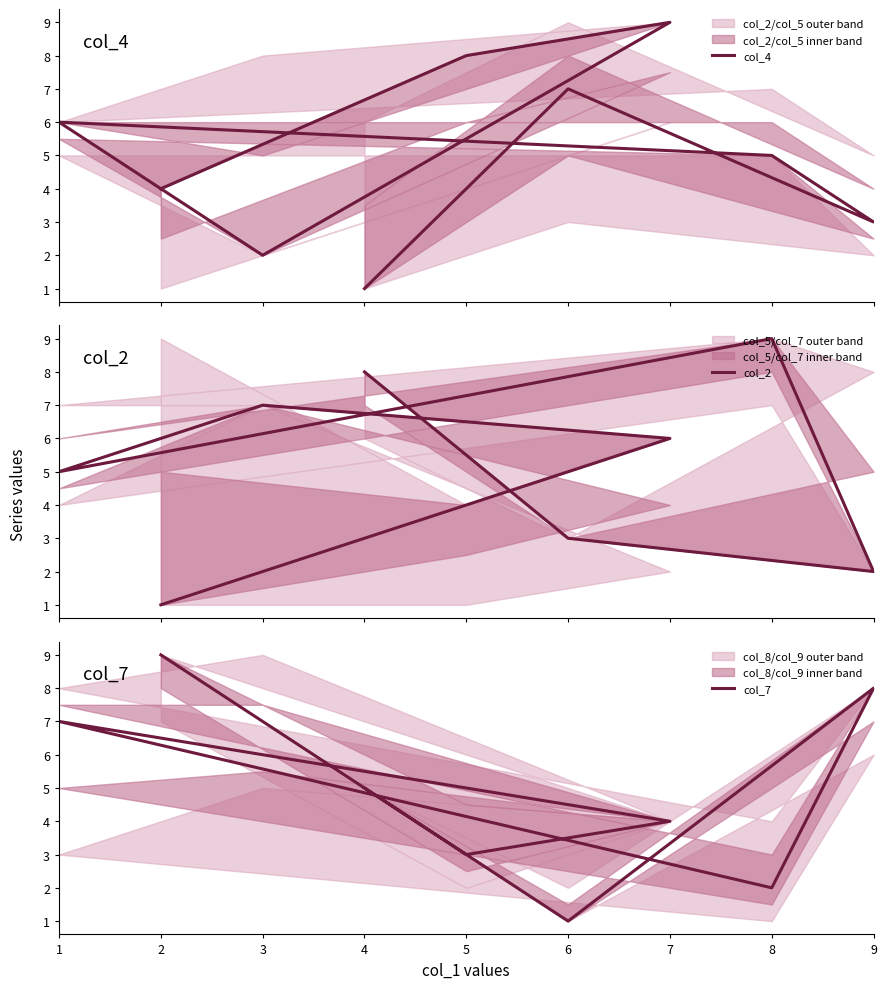

What are all the series names shown in the legend?

col_4, col_2, col_7